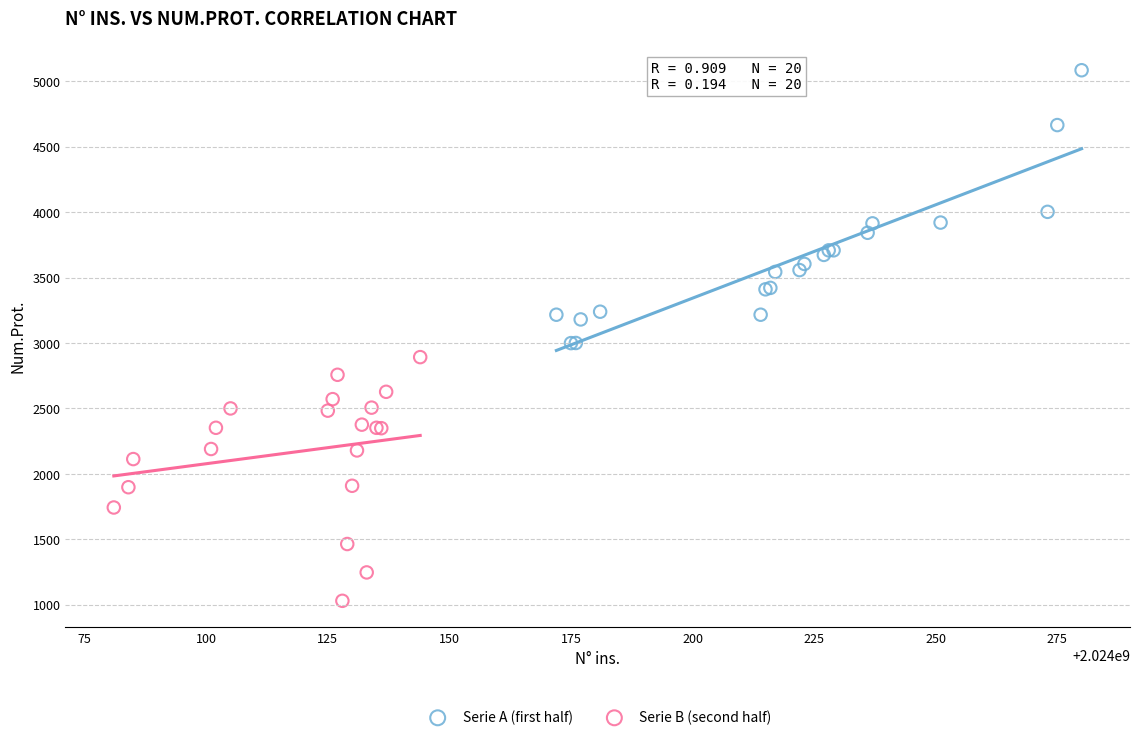

What are all the series names shown in the legend?

Serie A (first half), Serie B (second half)